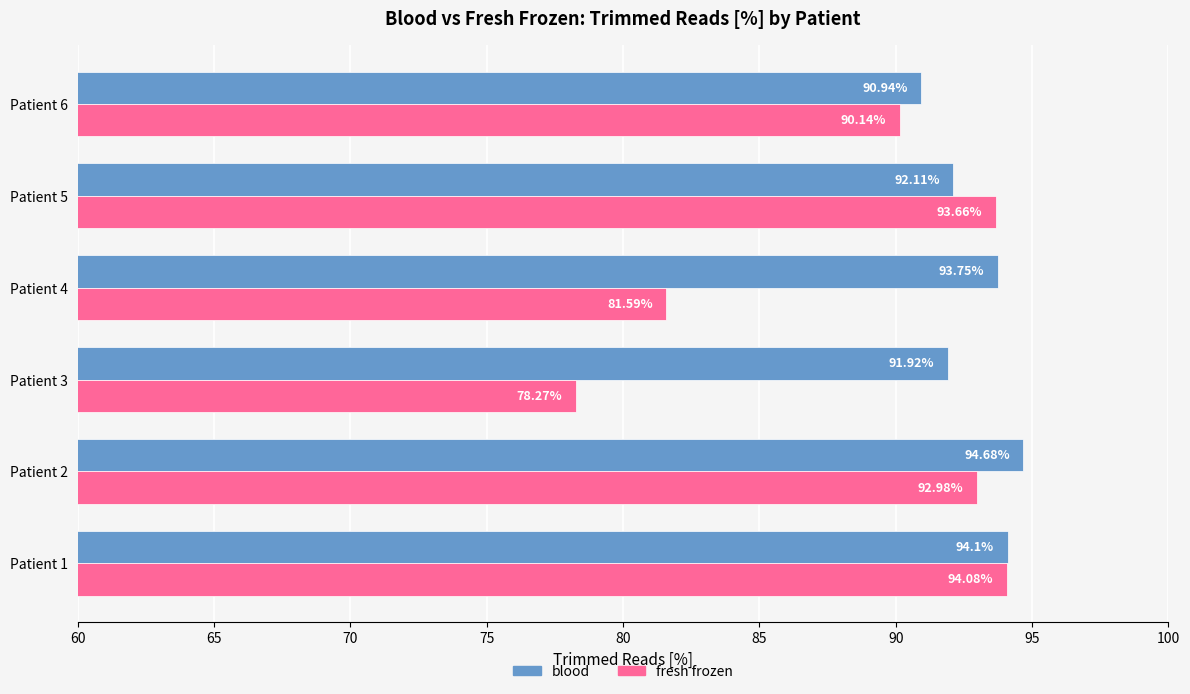

What is the sum of all fresh frozen values?

530.7